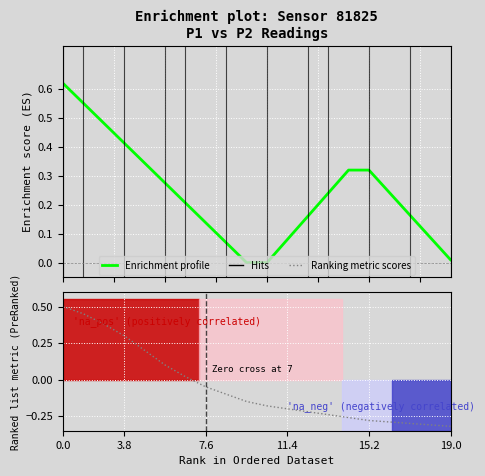

At which category does the chart reach its minimum across all series?

19